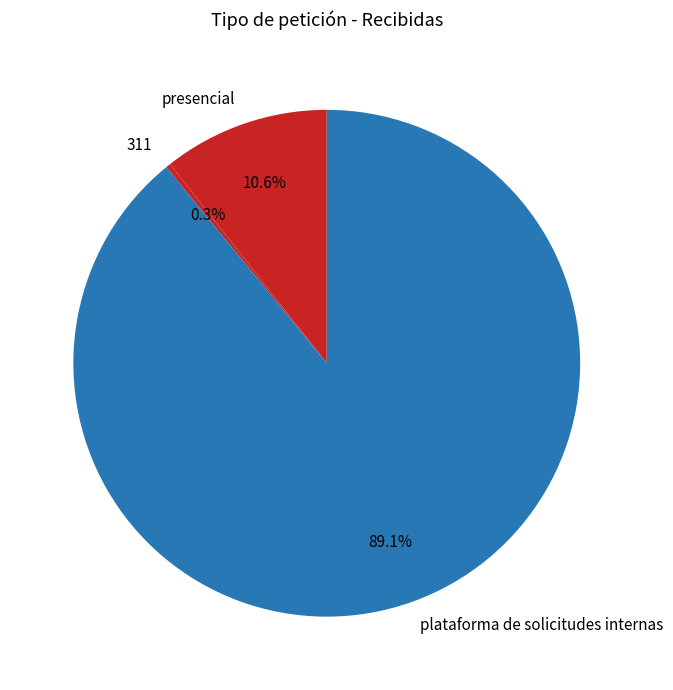

How many slices are in this pie chart?

3